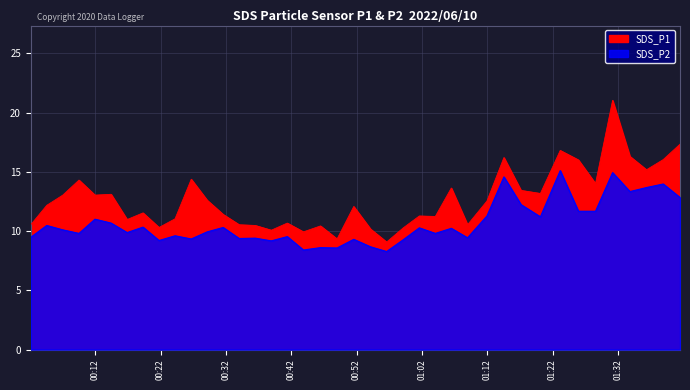

List the series in order of their overall mean, highest first.

SDS_P1, SDS_P2